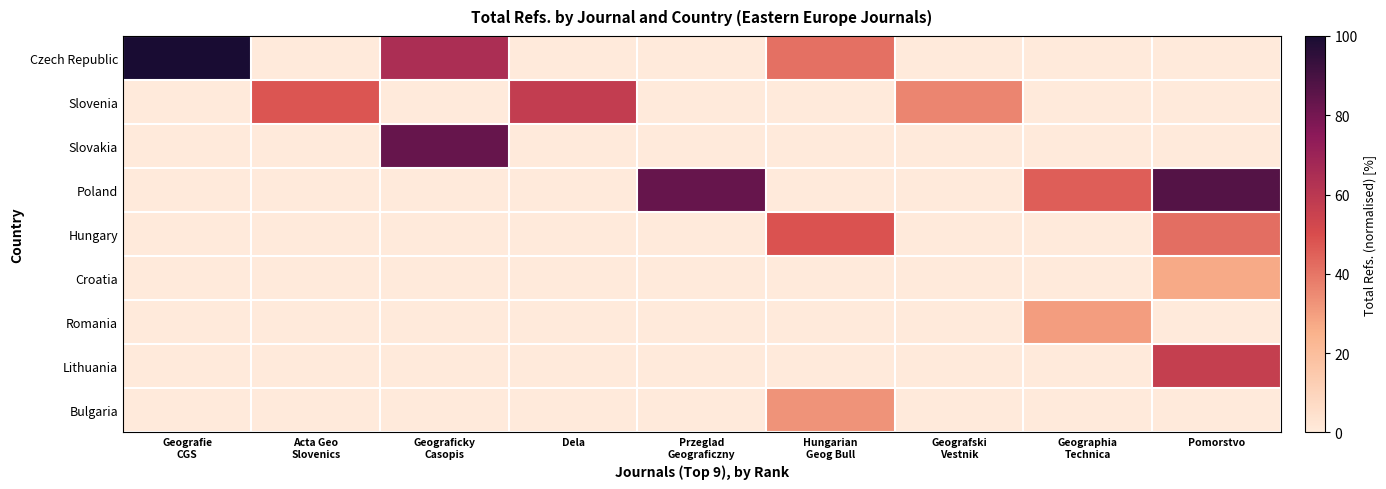

Reading left to right, what are all the values shown in this chart?

Czech Republic: Geografie
CGS=100.0	Acta Geo
Slovenics=0.0	Geograficky
Casopis=64.6	Dela=0.0	Przeglad
Geograficzny=0.0	Hungarian
Geog Bull=41.3	Geografski
Vestnik=0.0	Geographia
Technica=0.0	Pomorstvo=0.0
Slovenia: Geografie
CGS=0.0	Acta Geo
Slovenics=47.8	Geograficky
Casopis=0.0	Dela=57.4	Przeglad
Geograficzny=0.0	Hungarian
Geog Bull=0.0	Geografski
Vestnik=36.3	Geographia
Technica=0.0	Pomorstvo=0.0
Slovakia: Geografie
CGS=0.0	Acta Geo
Slovenics=0.0	Geograficky
Casopis=83.2	Dela=0.0	Przeglad
Geograficzny=0.0	Hungarian
Geog Bull=0.0	Geografski
Vestnik=0.0	Geographia
Technica=0.0	Pomorstvo=0.0
Poland: Geografie
CGS=0.0	Acta Geo
Slovenics=0.0	Geograficky
Casopis=0.0	Dela=0.0	Przeglad
Geograficzny=82.9	Hungarian
Geog Bull=0.0	Geografski
Vestnik=0.0	Geographia
Technica=45.6	Pomorstvo=86.8
Hungary: Geografie
CGS=0.0	Acta Geo
Slovenics=0.0	Geograficky
Casopis=0.0	Dela=0.0	Przeglad
Geograficzny=0.0	Hungarian
Geog Bull=48.6	Geografski
Vestnik=0.0	Geographia
Technica=0.0	Pomorstvo=41.5
Croatia: Geografie
CGS=0.0	Acta Geo
Slovenics=0.0	Geograficky
Casopis=0.0	Dela=0.0	Przeglad
Geograficzny=0.0	Hungarian
Geog Bull=0.0	Geografski
Vestnik=0.0	Geographia
Technica=0.0	Pomorstvo=27.3
Romania: Geografie
CGS=0.0	Acta Geo
Slovenics=0.0	Geograficky
Casopis=0.0	Dela=0.0	Przeglad
Geograficzny=0.0	Hungarian
Geog Bull=0.0	Geografski
Vestnik=0.0	Geographia
Technica=30.4	Pomorstvo=0.0
Lithuania: Geografie
CGS=0.0	Acta Geo
Slovenics=0.0	Geograficky
Casopis=0.0	Dela=0.0	Przeglad
Geograficzny=0.0	Hungarian
Geog Bull=0.0	Geografski
Vestnik=0.0	Geographia
Technica=0.0	Pomorstvo=56.6
Bulgaria: Geografie
CGS=0.0	Acta Geo
Slovenics=0.0	Geograficky
Casopis=0.0	Dela=0.0	Przeglad
Geograficzny=0.0	Hungarian
Geog Bull=32.6	Geografski
Vestnik=0.0	Geographia
Technica=0.0	Pomorstvo=0.0